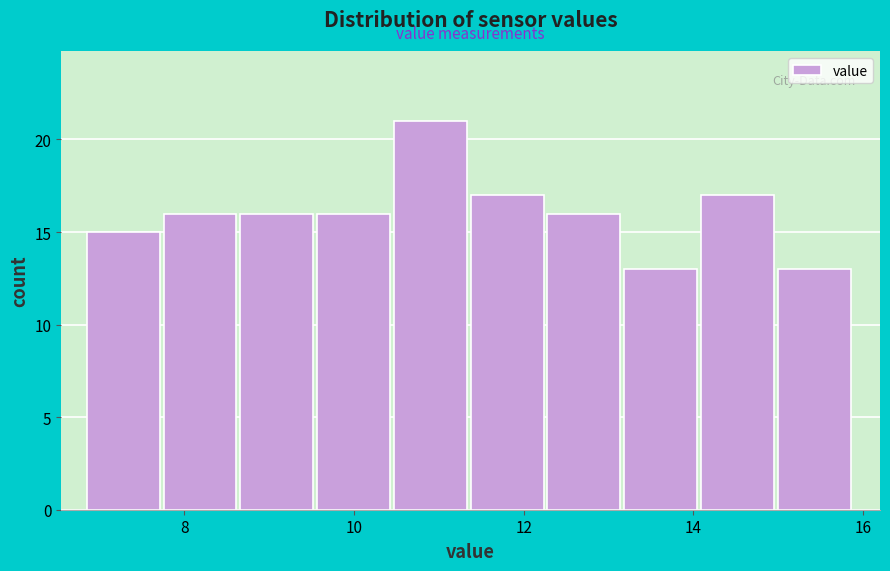

Over which range of the x-axis is the bar tallest?

10.4 to 11.4